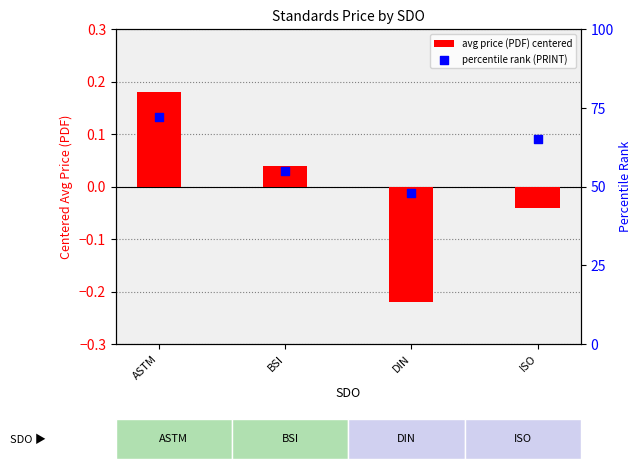

Is the value of percentile rank (PRINT) at DIN greater than the value of avg price (PDF) centered at ASTM?

Yes